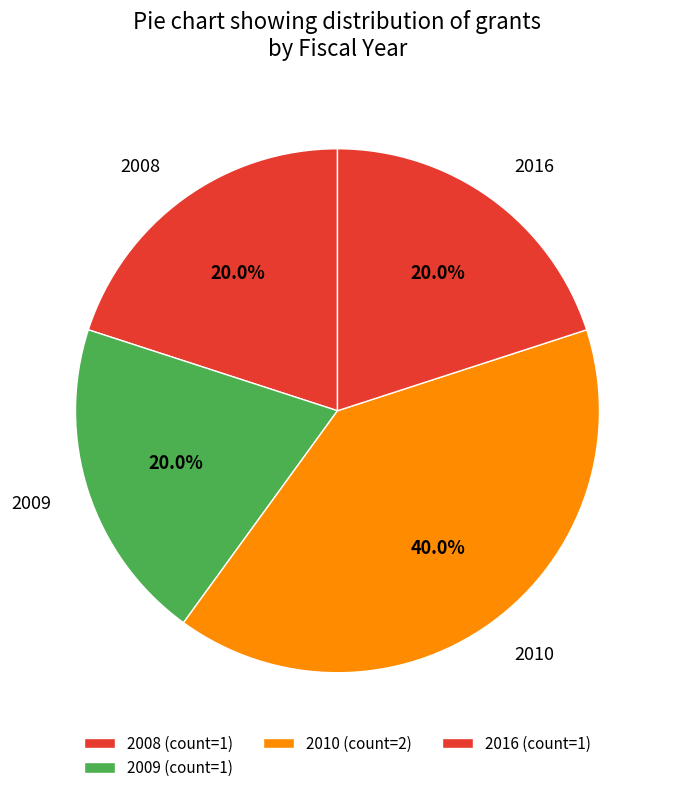

What is the ratio of the value at 2010 to the value at 2016?

2.0